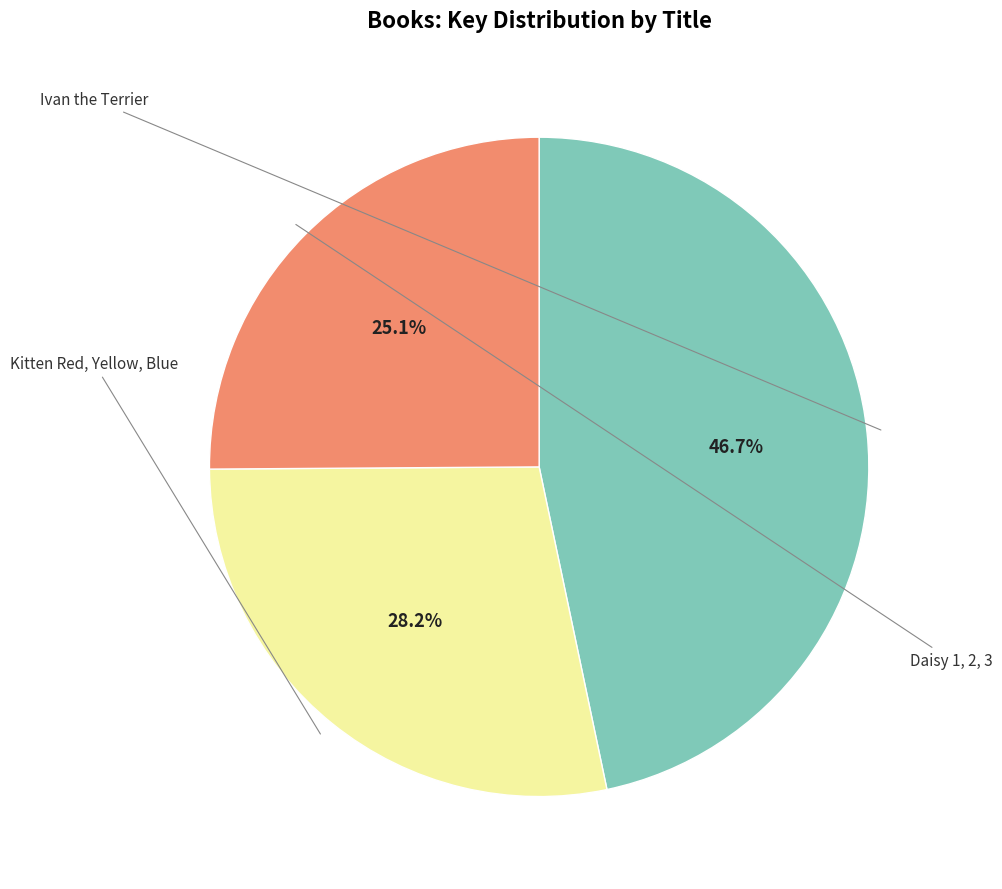

Is there a majority slice in this chart?

No